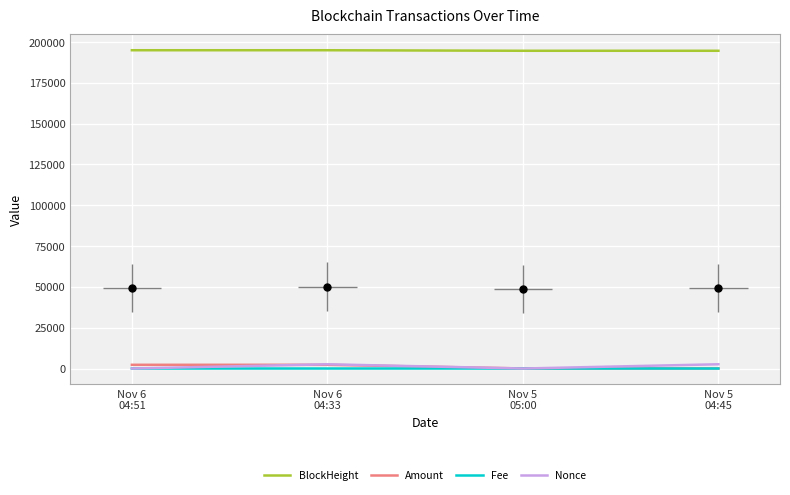

At which label is Amount closest to 1163?

Nov 5
04:45